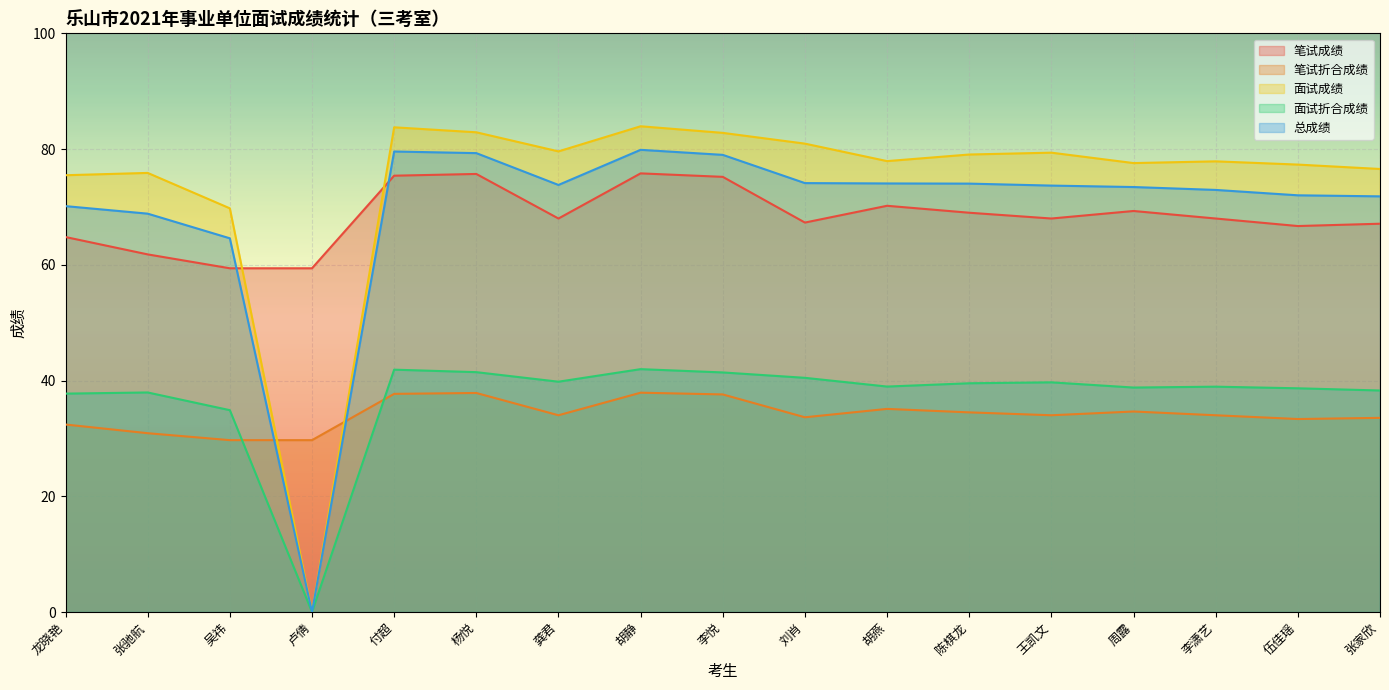

List the series in order of their peak value, highest first.

面试成绩, 总成绩, 笔试成绩, 面试折合成绩, 笔试折合成绩